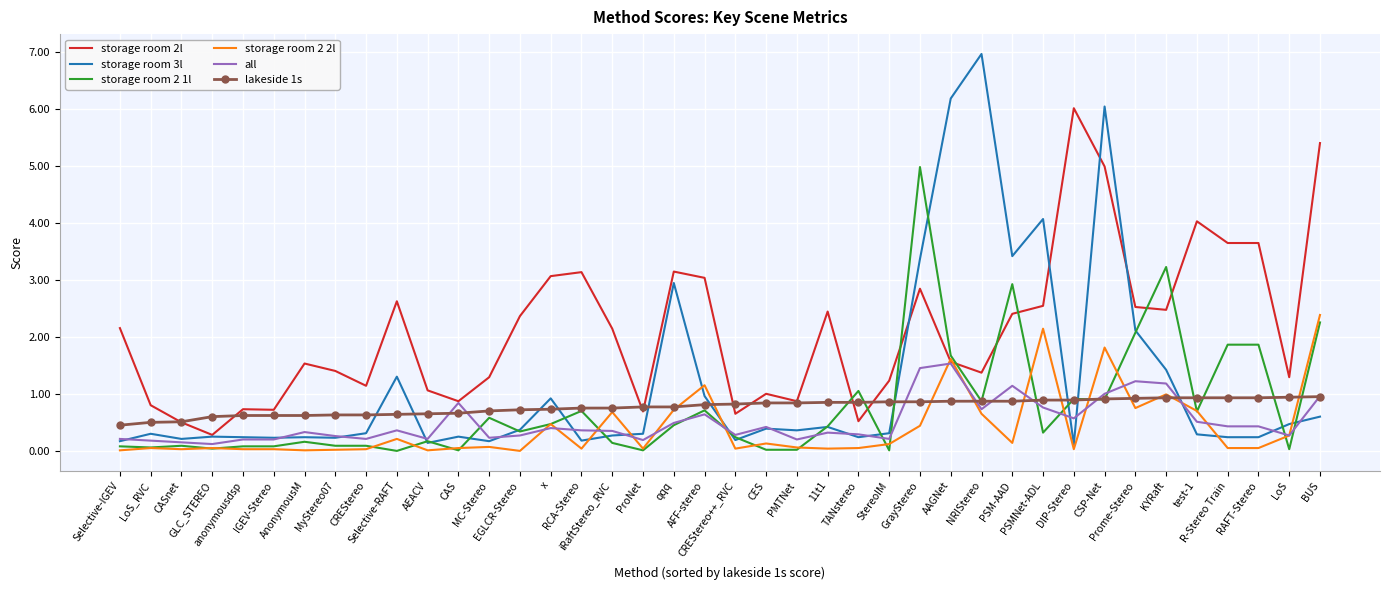

List the series in order of their peak value, highest first.

storage room 3l, storage room 2l, storage room 2 1l, storage room 2 2l, all, lakeside 1s